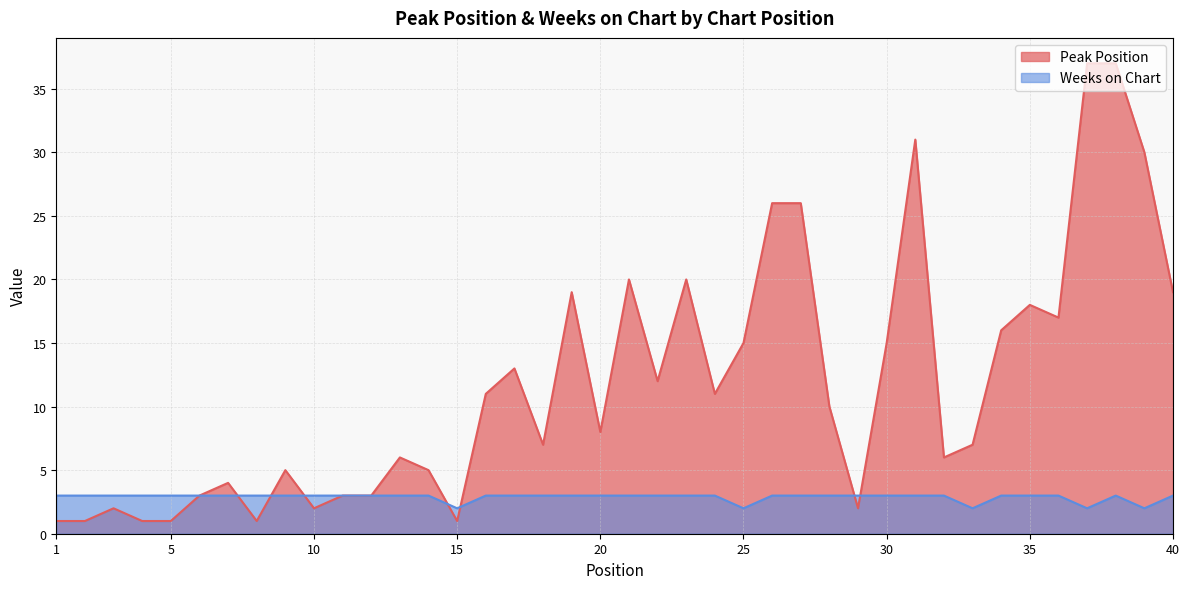

What is the approximate value of Weeks on Chart at 36?

3